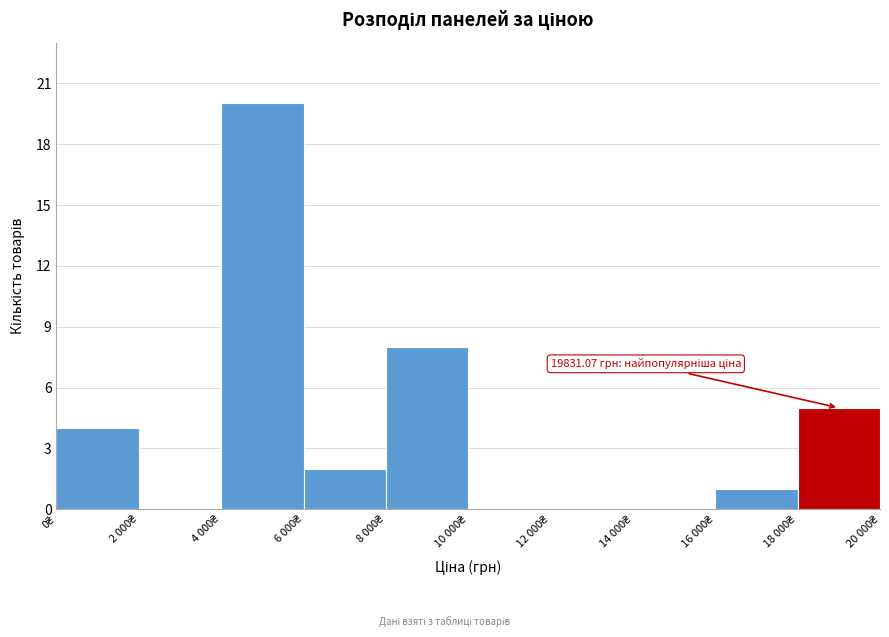

What is the greatest value displayed?

20